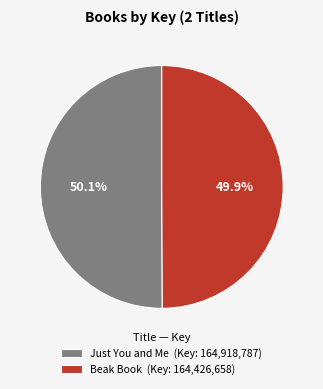

What is the total percentage of Beak Book and Just You and Me?

100.0%